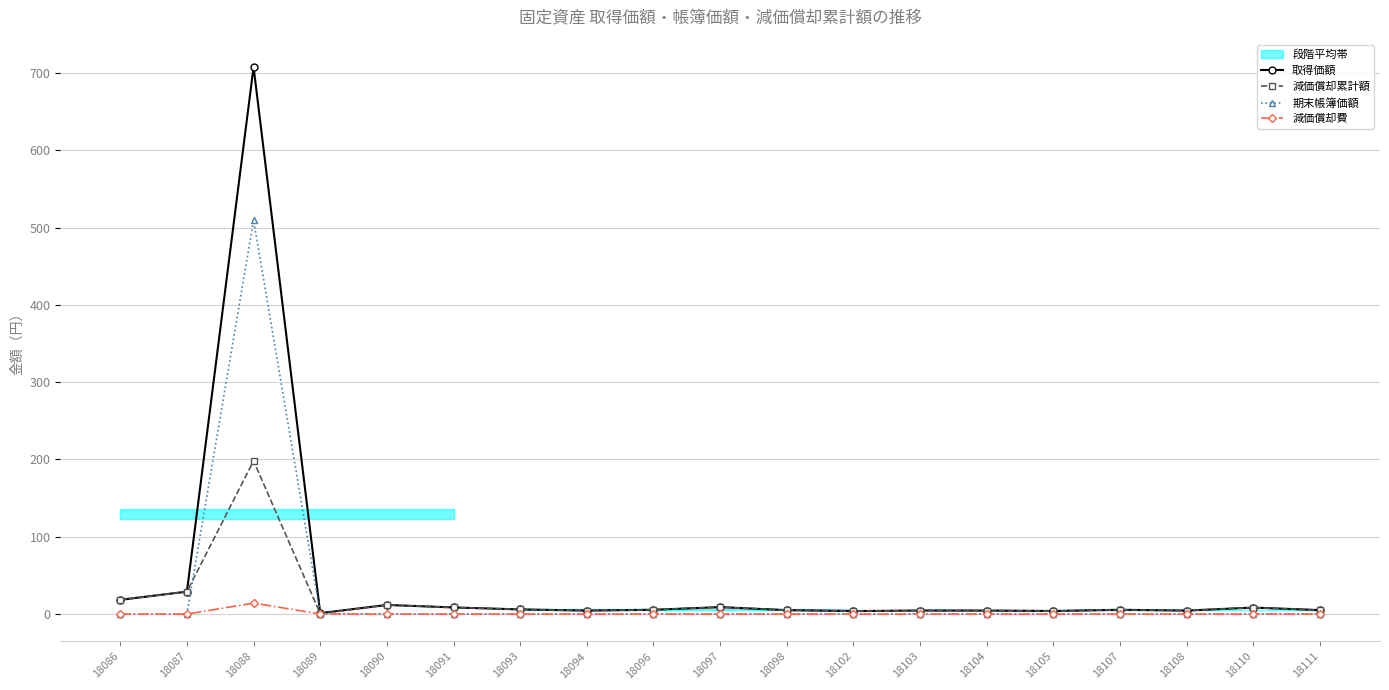

At which category does 減価償却累計額 reach its first local peak?

18088